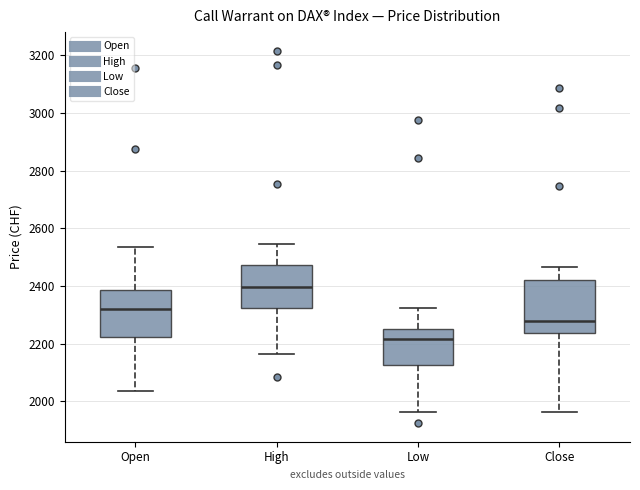

Reading left to right, transcribe this box plot: for each box, give where its median line is, the range the box spans, and where its two whiskers end, as read against the y-axis. The values are not printed on the chart, so give them approximately, as read against the axis.

Open: median 2320, box 2220 to 2380, whiskers 2040 to 2540
High: median 2400, box 2320 to 2480, whiskers 2160 to 2540
Low: median 2220, box 2120 to 2260, whiskers 1960 to 2320
Close: median 2280, box 2240 to 2420, whiskers 1960 to 2460